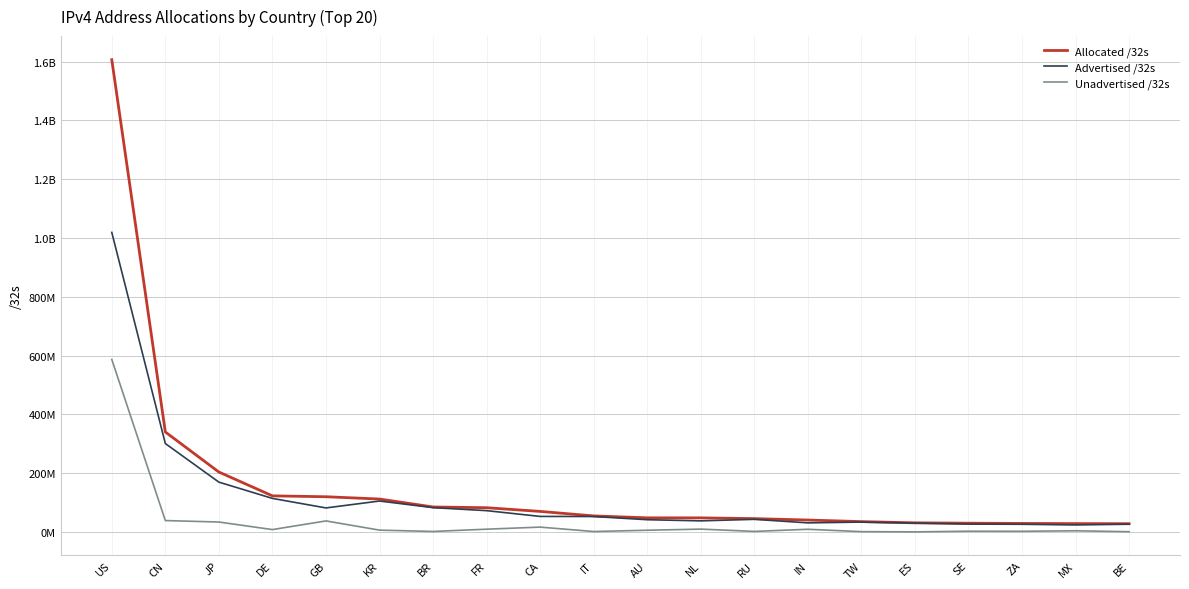

Does the chart display data point markers on the line(s)?

No